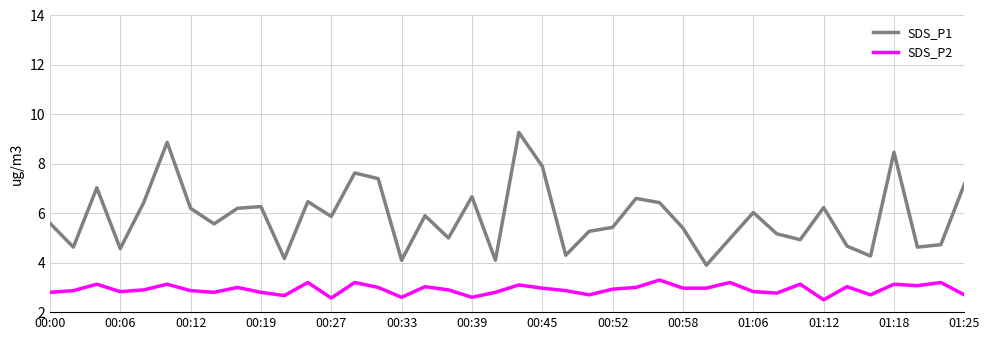

List the series in order of their overall mean, highest first.

SDS_P1, SDS_P2